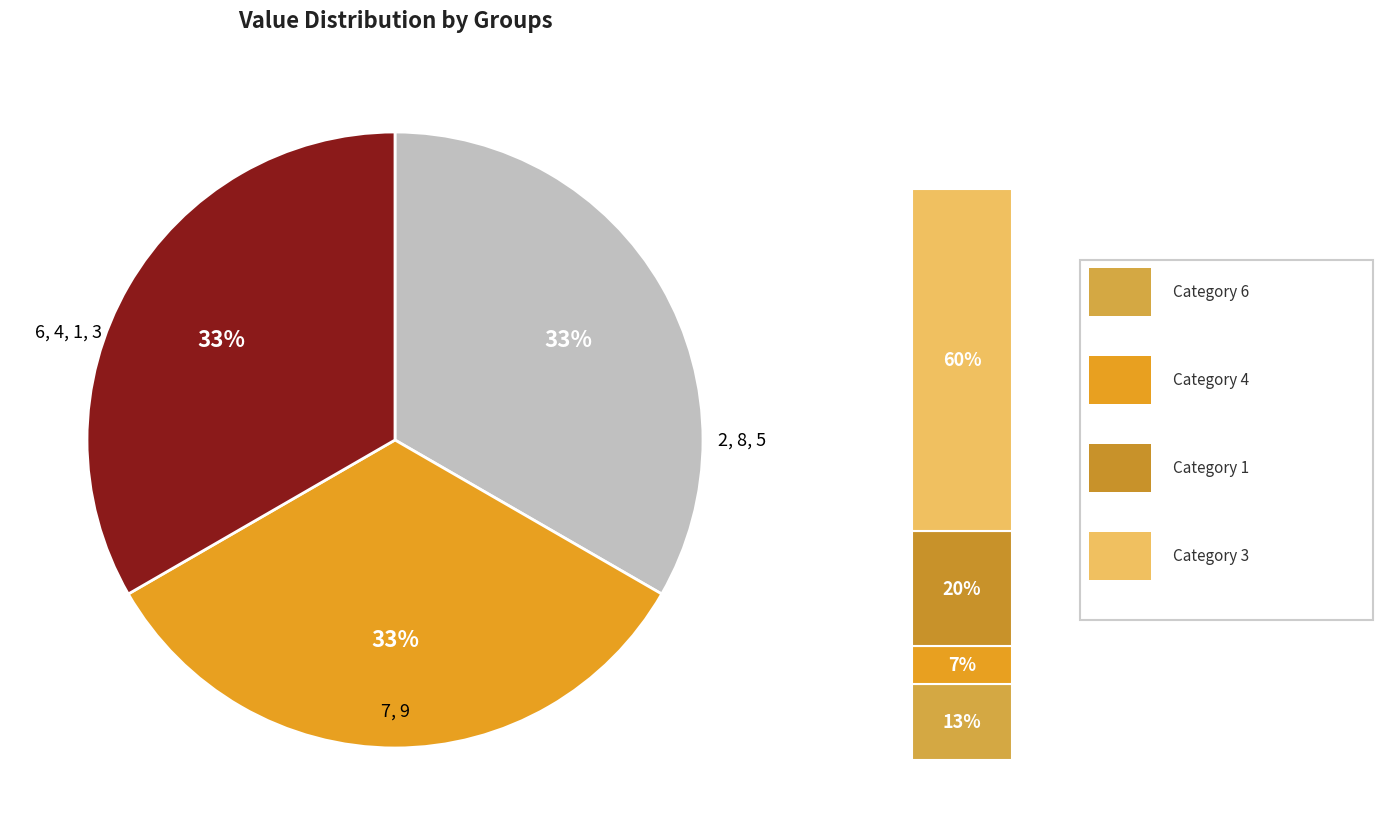

To the nearest percent, what percentage of the pie is 6?

4%